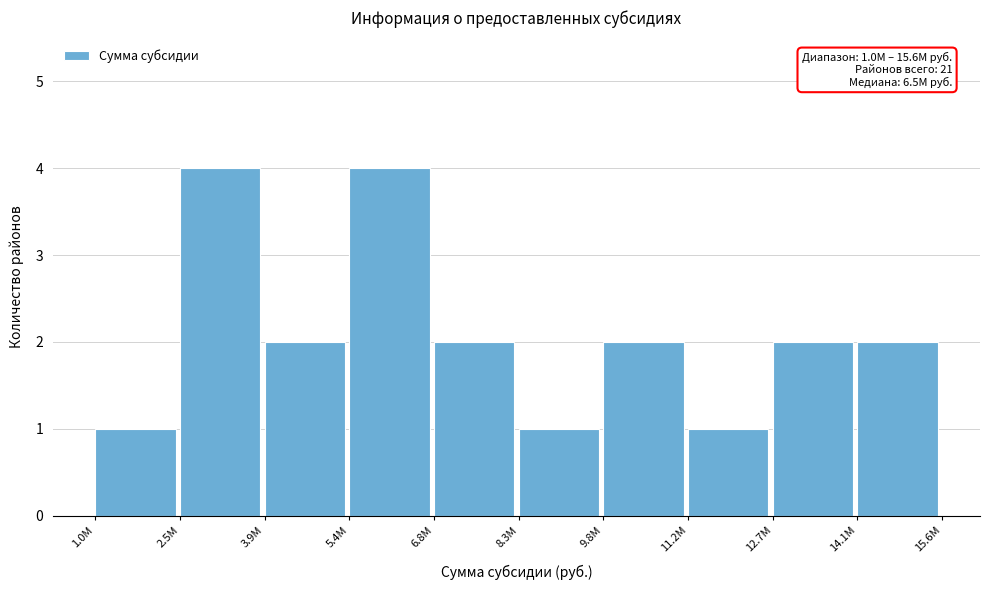

Reading left to right, transcribe all the data shown in this chart.

1	4	2	4	2	1	2	1	2	2